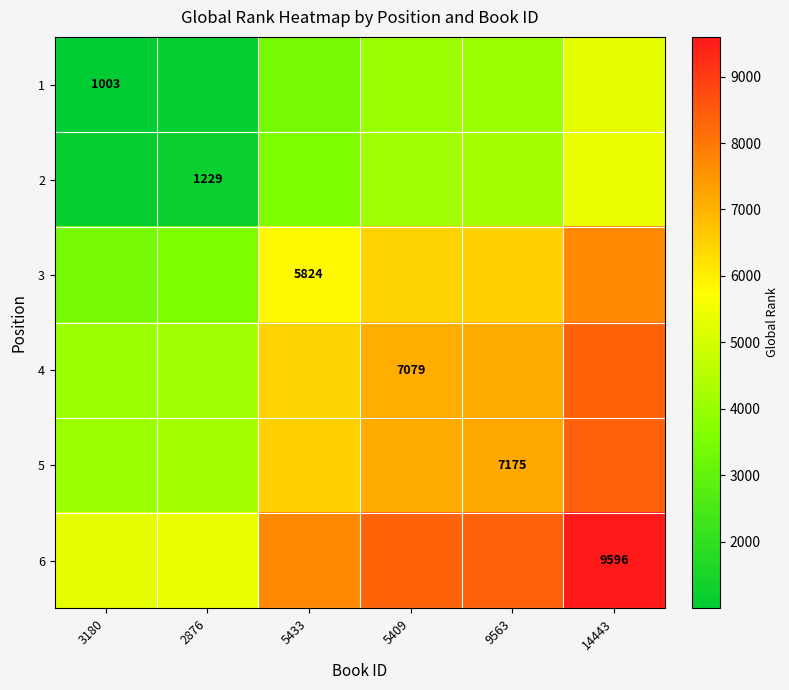

The value of 6 at 14443 is 9596.0. True or false?

True